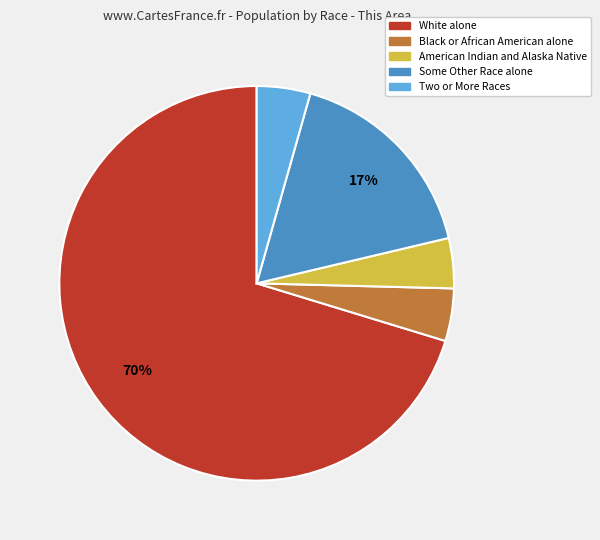

Does any single category account for the majority?

Yes